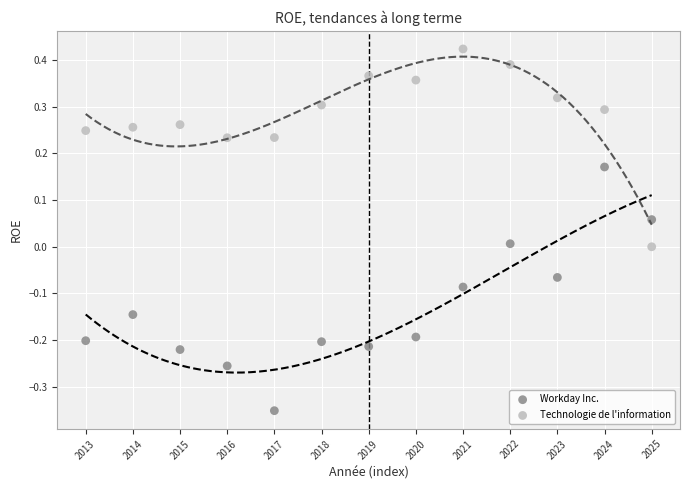

Which series reaches the maximum Y coordinate?

Technologie de l'information